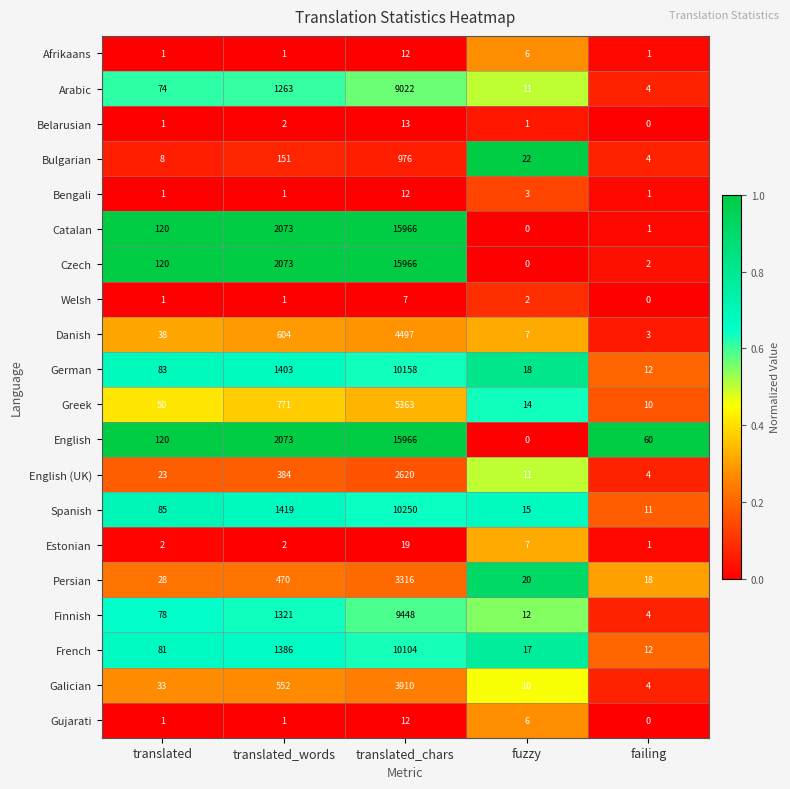

Rank the categories by Catalan value from highest to lowest.

translated_chars, translated_words, translated, failing, fuzzy